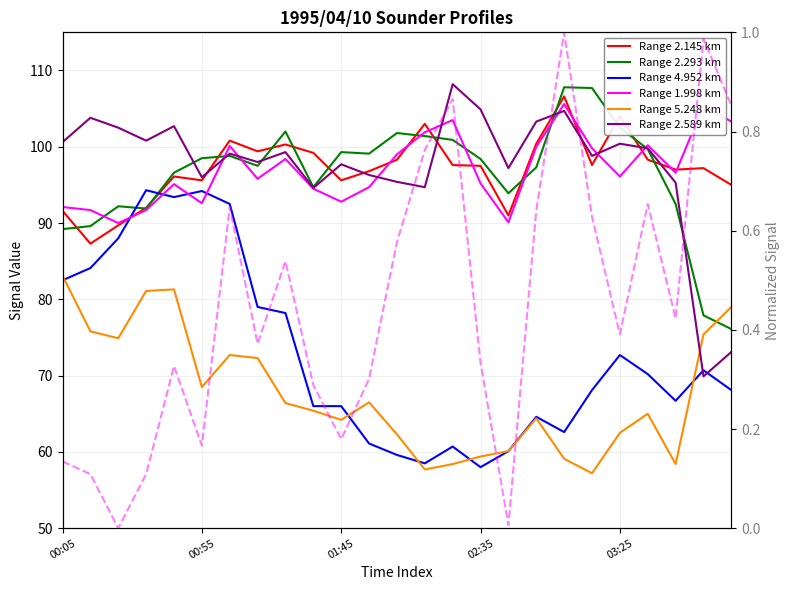

What are all the series names shown in the legend?

2.145, 2.293, 4.952, 1.998, 5.248, 2.589